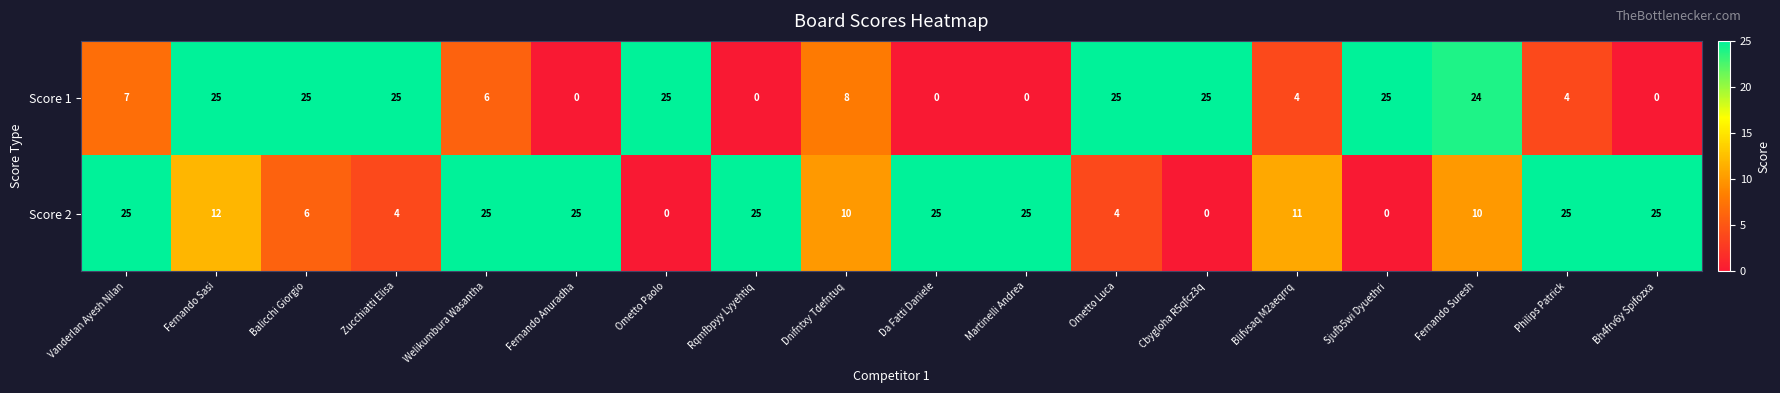

What is the difference between the highest and lowest values at Ometto Luca?

21